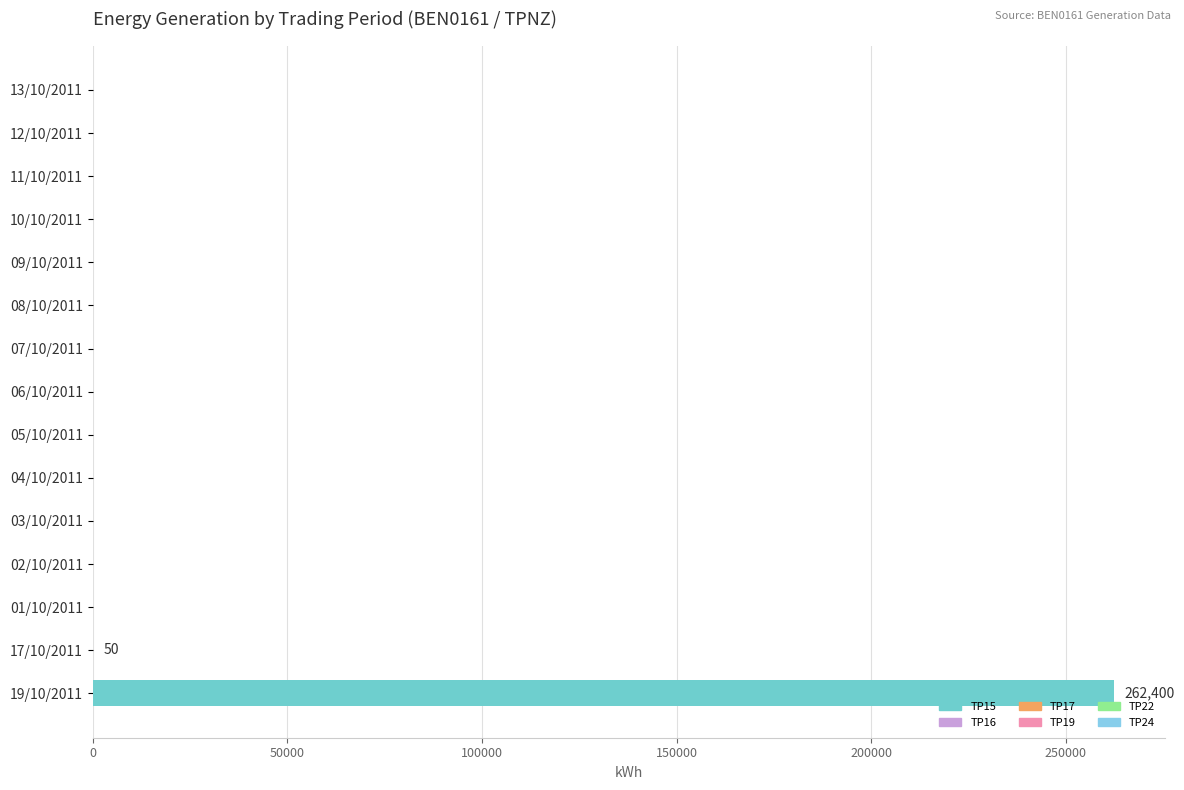

What position from the right is 10/10/2011?

4